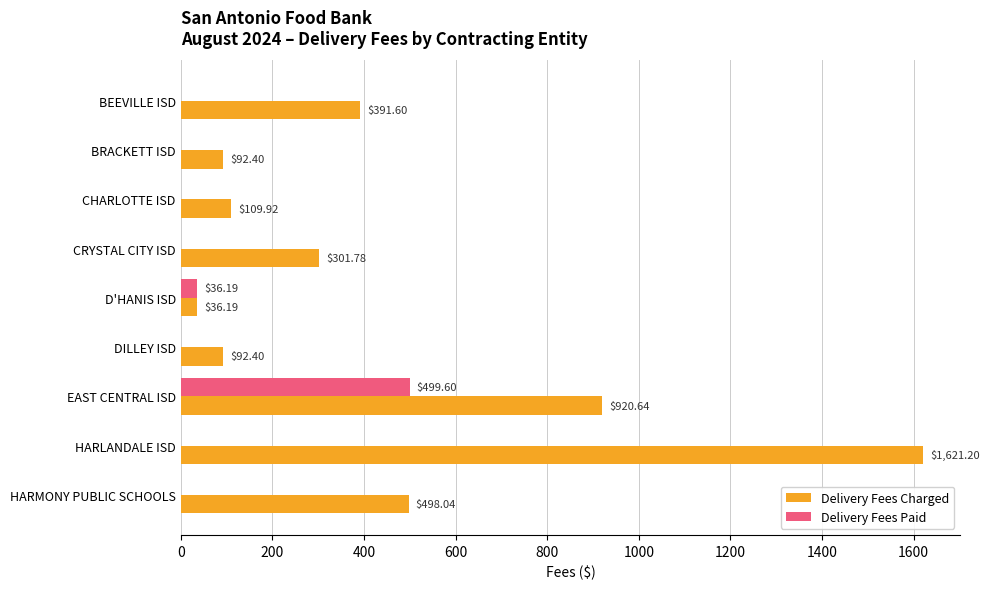

What is the total value across all series at BRACKETT ISD?

92.4